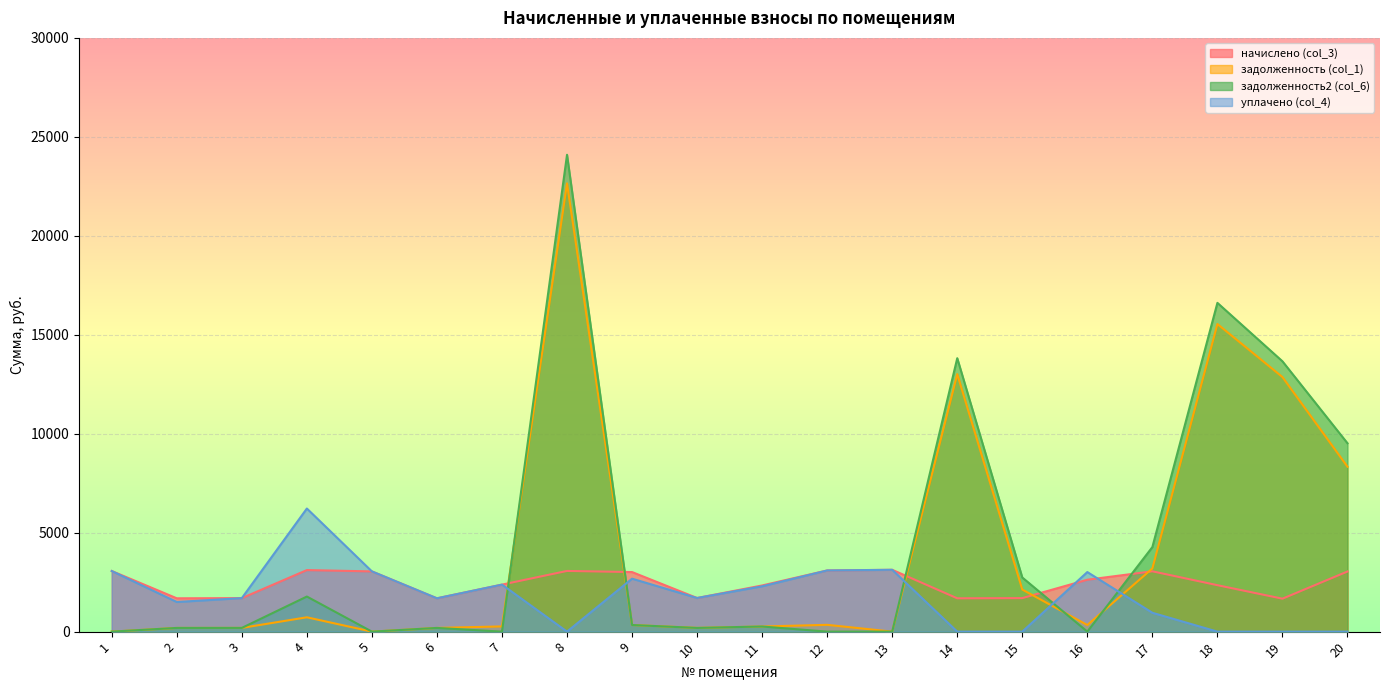

How many times do задолженность2 (col_6) and уплачено (col_4) cross each other?

5